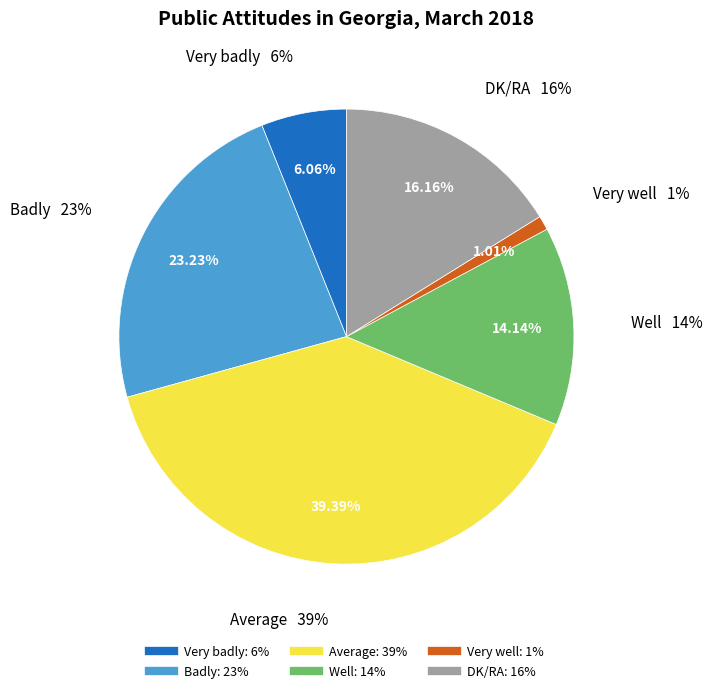

Approximately how many times larger is the value at Well compared to Very well?

14.0